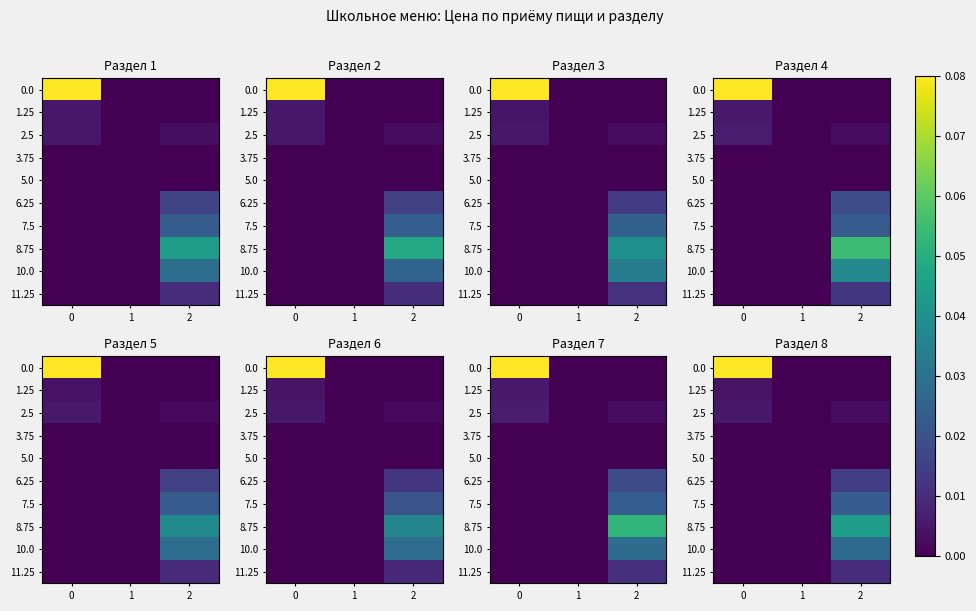

Rank the series at 1 from highest to lowest value.

0.0, 1.25, 2.5, 3.75, 5.0, 6.25, 7.5, 8.75, 10.0, 11.25